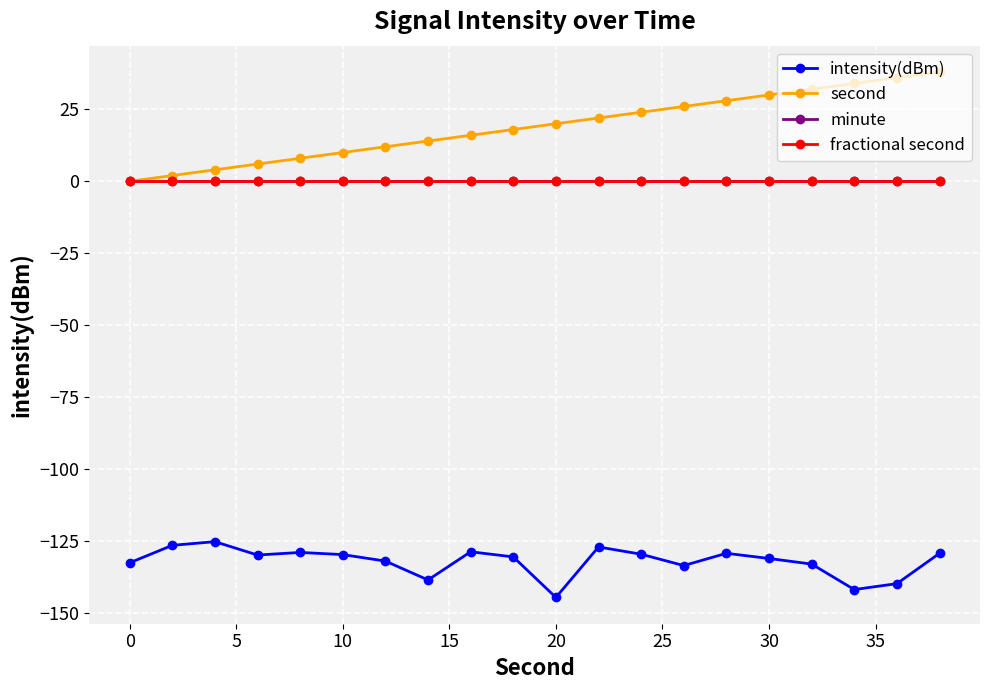

True or false: second and fractional second cross at least once.

False